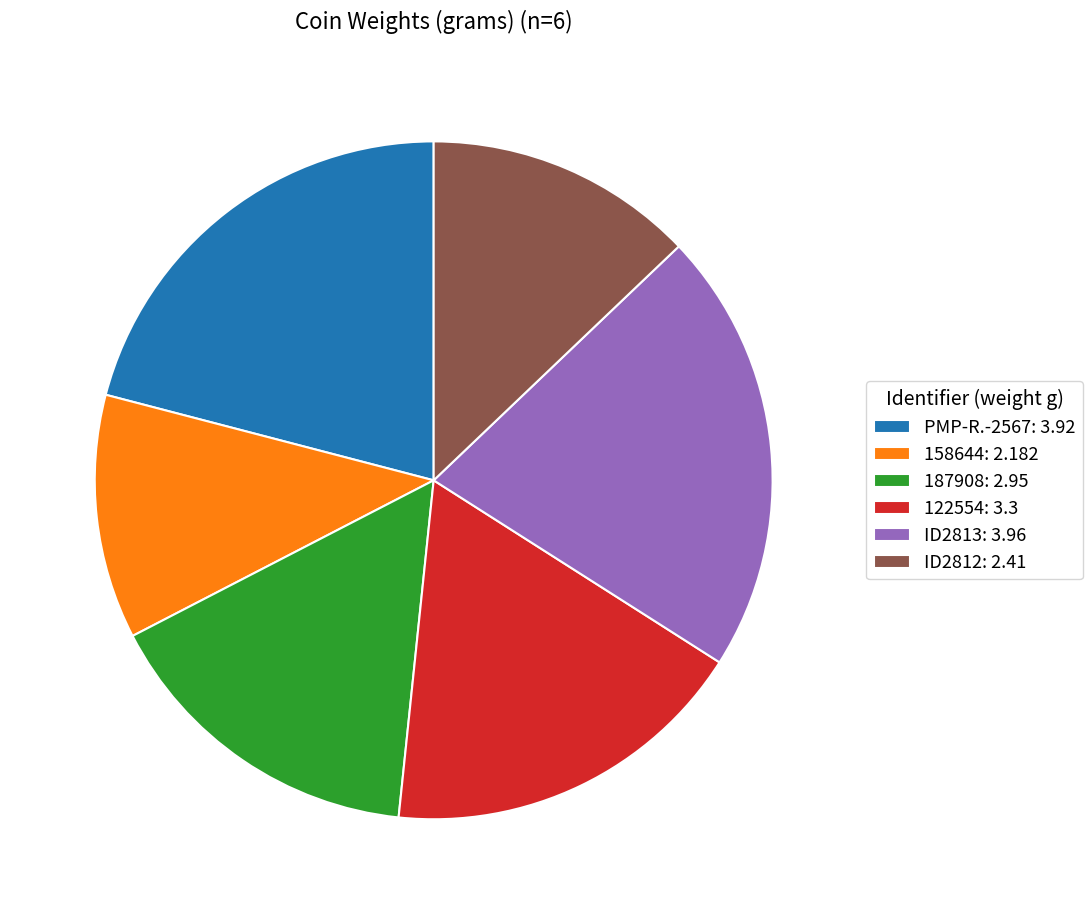

Is there a majority slice in this chart?

No